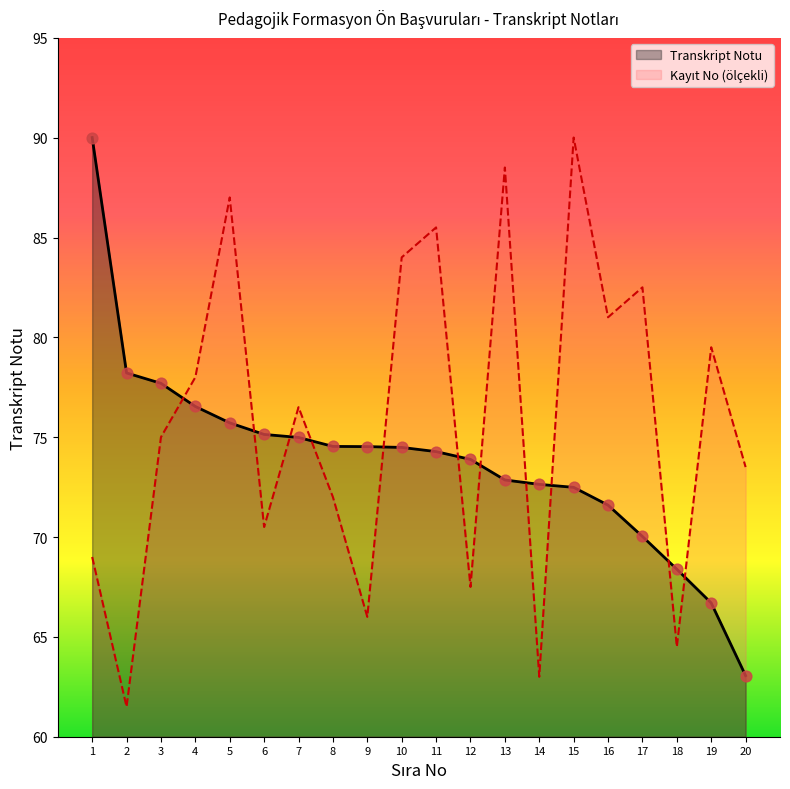

Which series has the widest spread of Y values?

Kayıt No